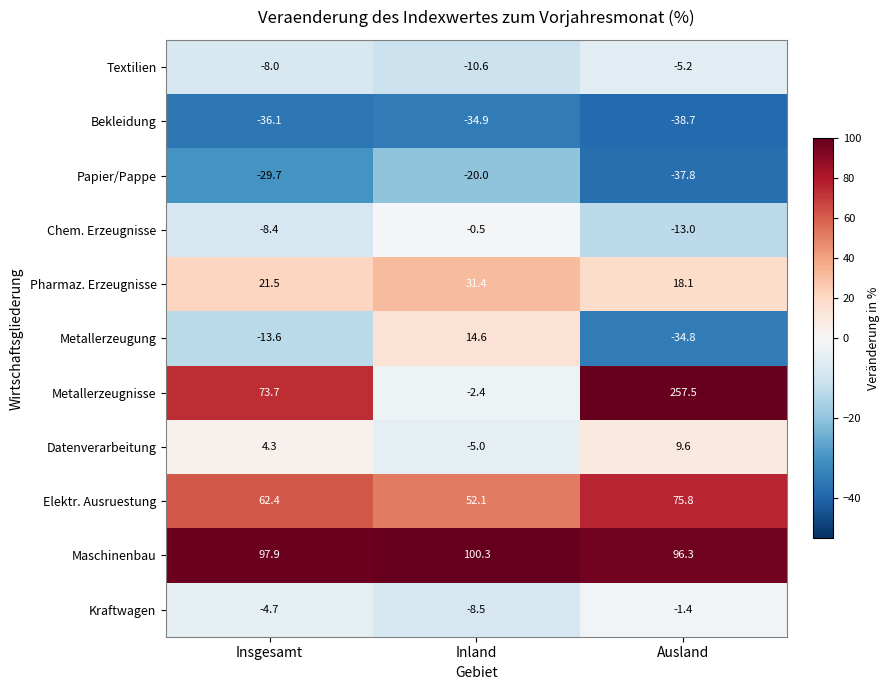

Which series has the largest total across all categories?

Metallerzeugnisse